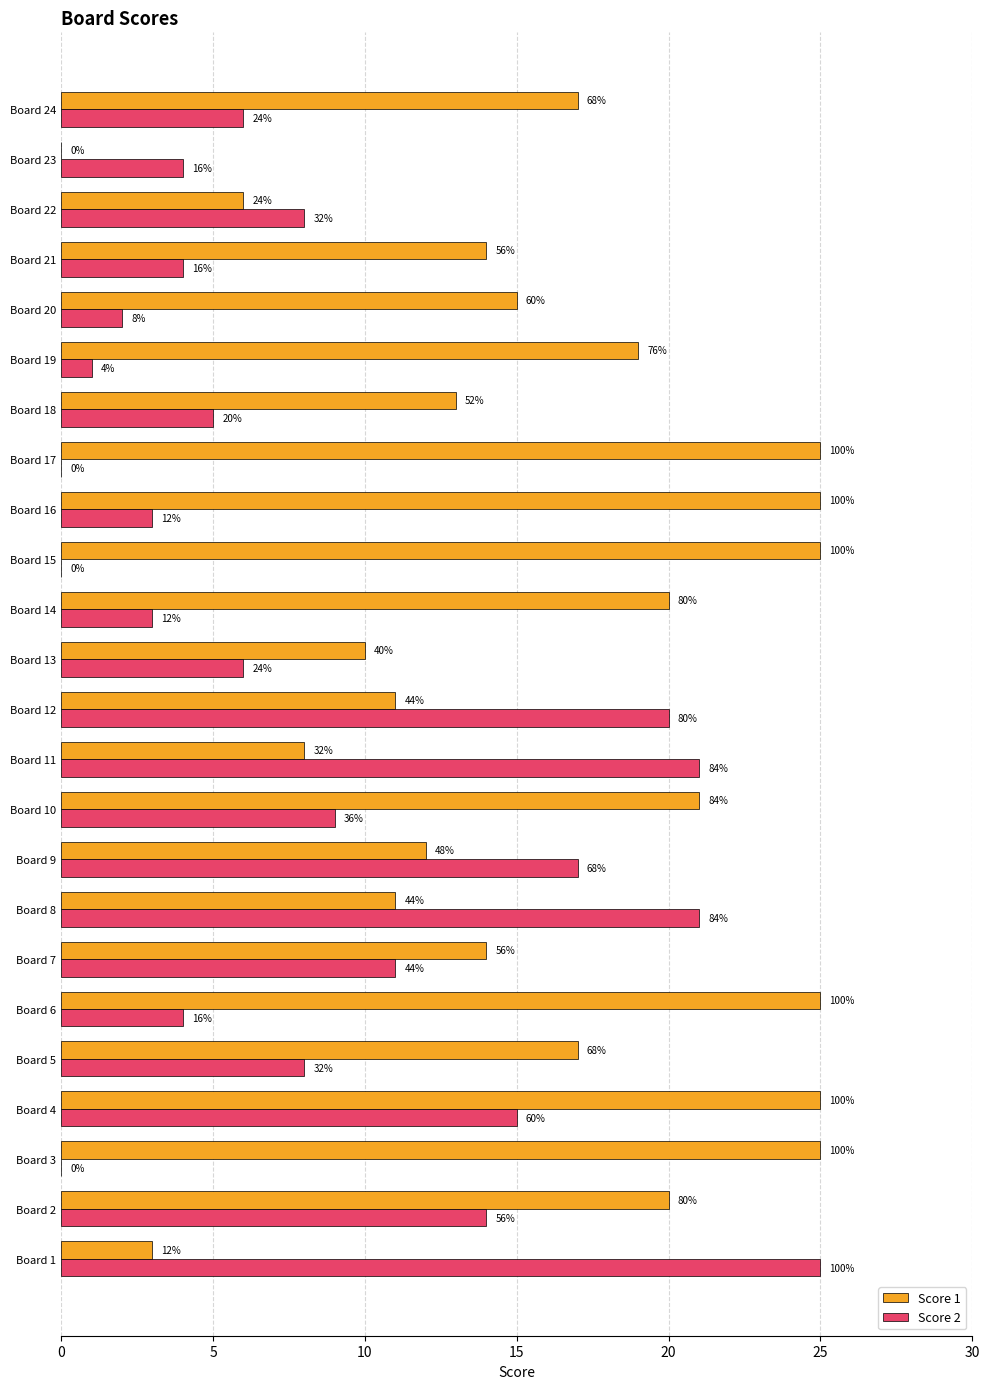

What are all the series names shown in the legend?

Score 1, Score 2